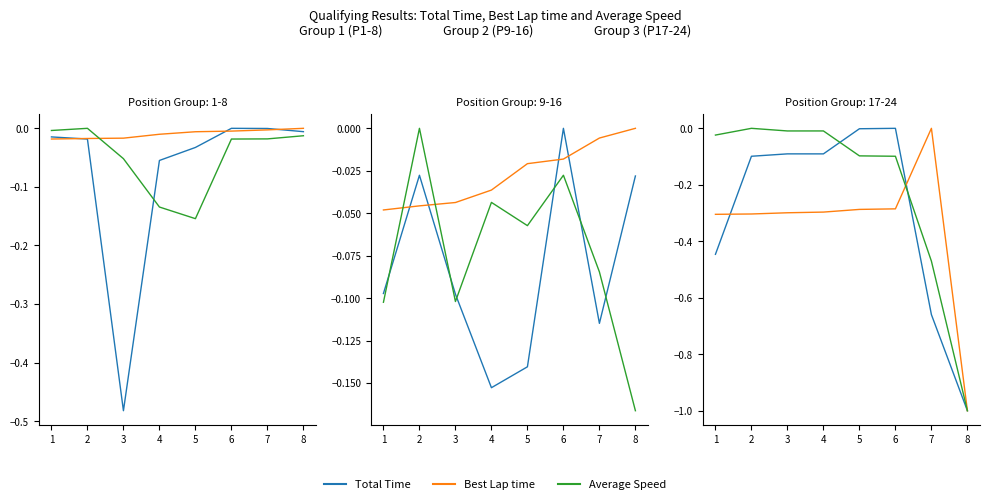

What is the value of the Total Time point at the 1st from the left?

-0.4